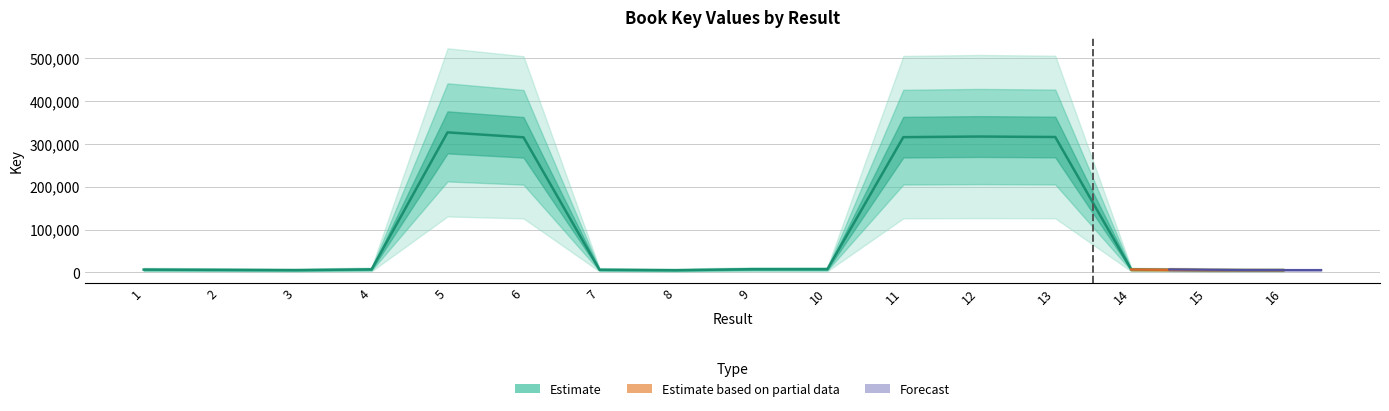

True or false: the data has more than 2 interior local peaks.

False